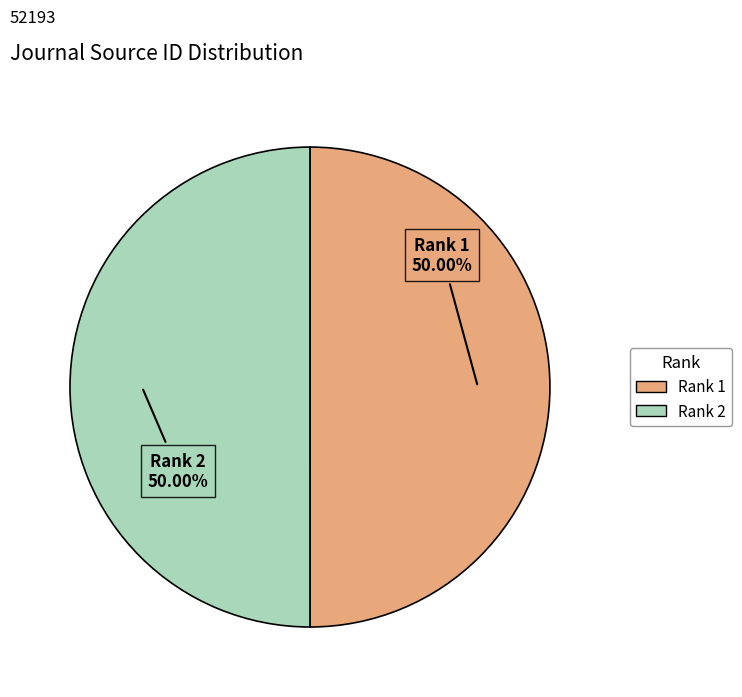

How many slices are in this pie chart?

2